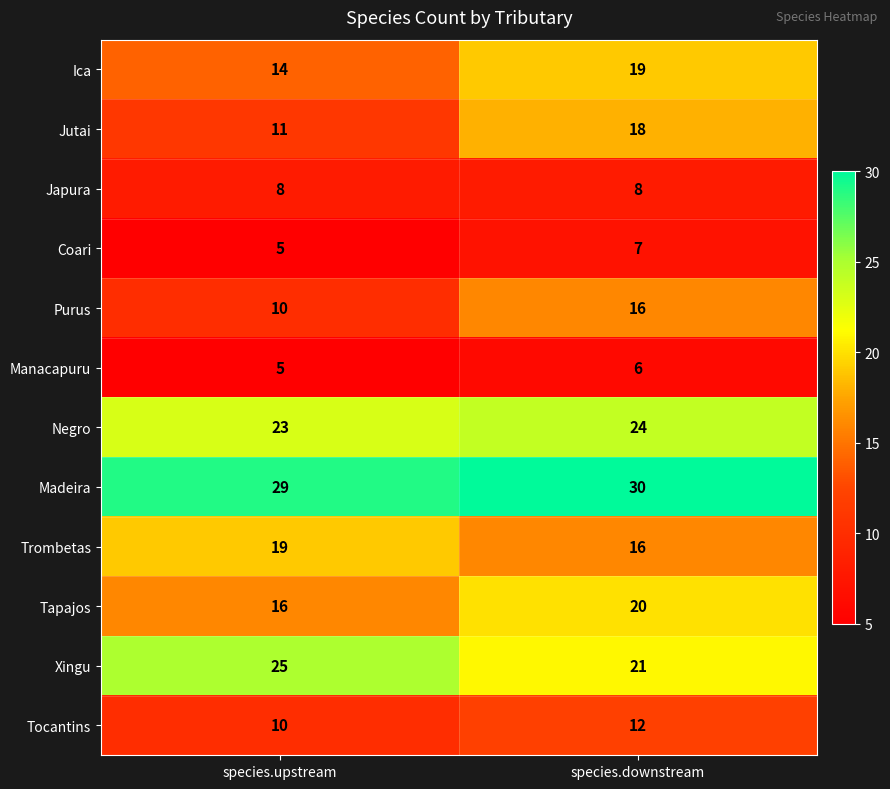

The value of Madeira at species.upstream is 29. True or false?

True